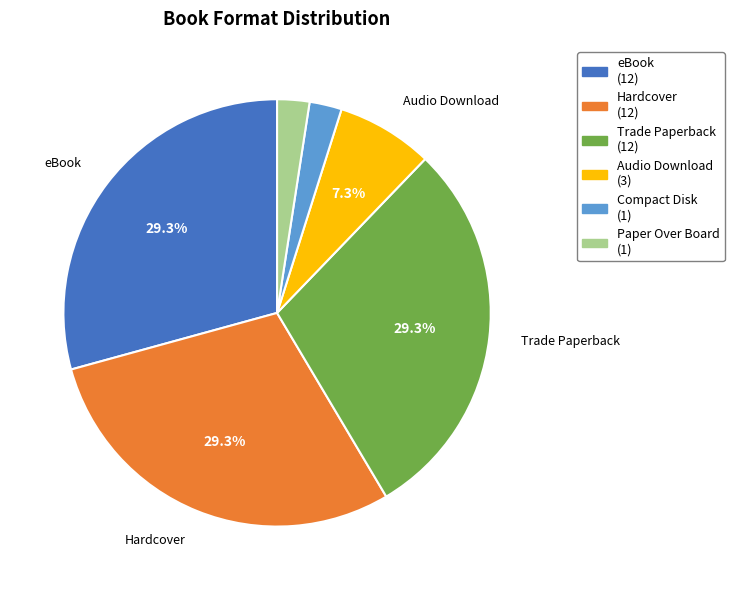

To the nearest percent, what portion does Audio Download represent?

7%